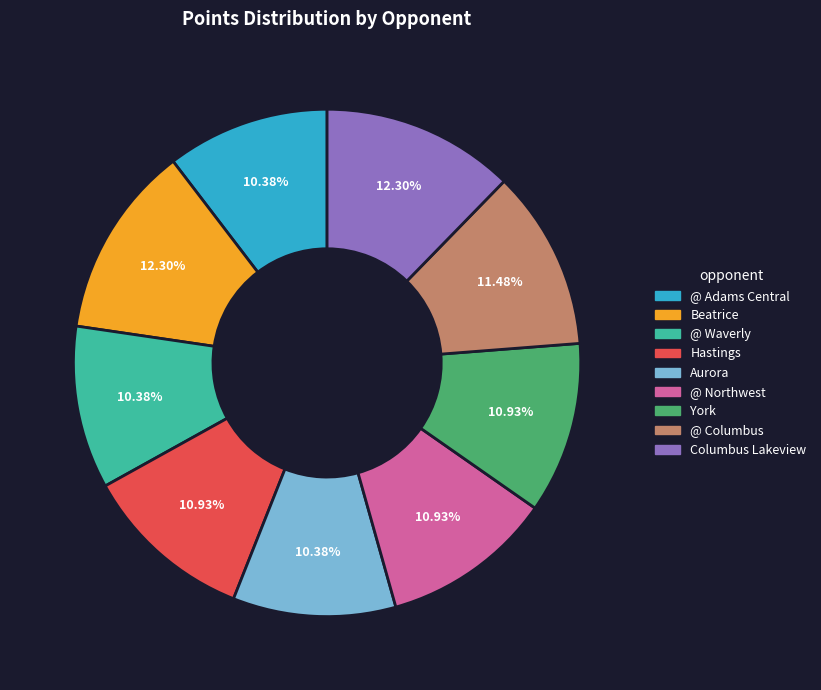

Does Beatrice account for over 50% of the chart?

No